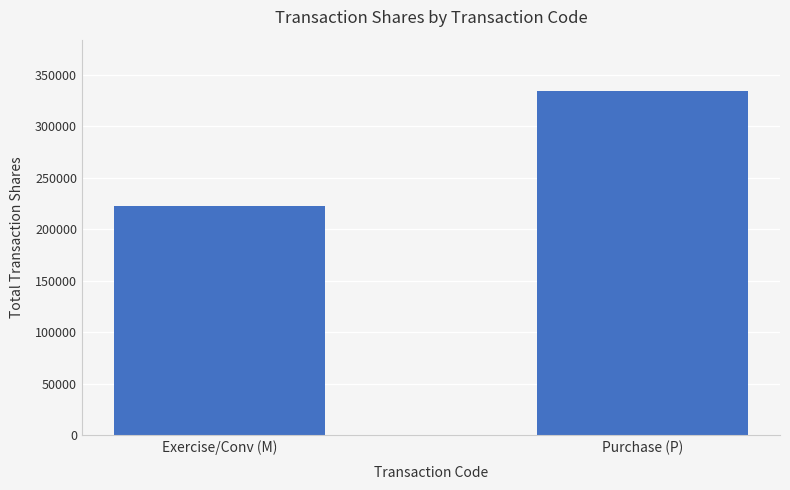

What is the value of the 2nd bar from the left?

334070